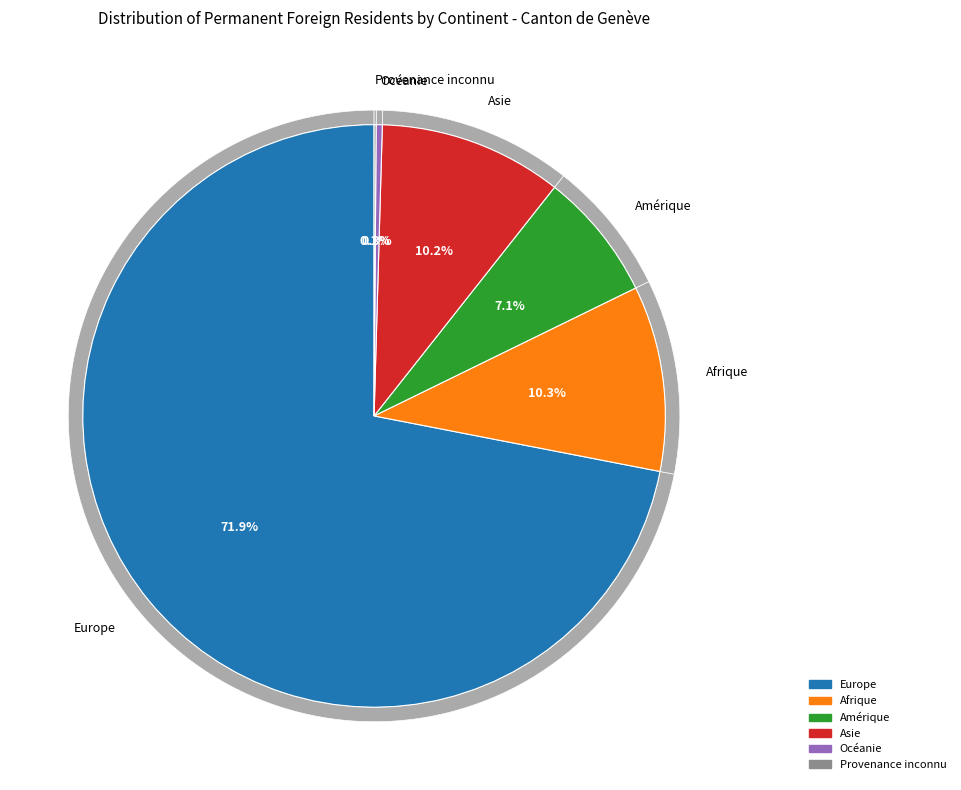

What is the smallest slice in the pie chart?

Provenance inconnu